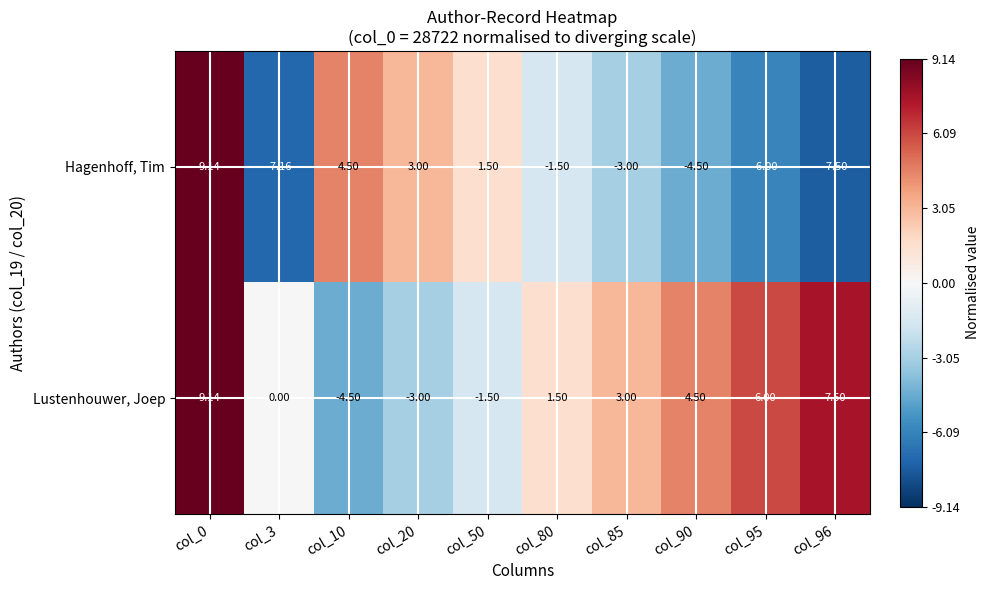

At col_90, list the series in order from smallest to largest.

Hagenhoff, Tim, Lustenhouwer, Joep